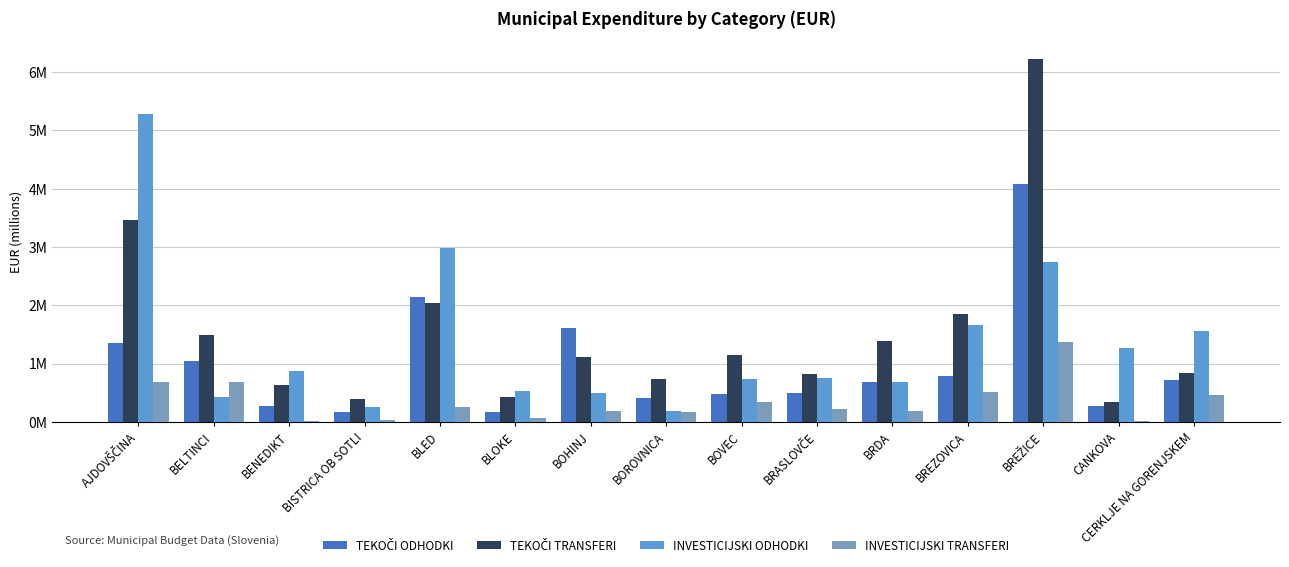

Is the value of TEKOČI ODHODKI at BRASLOVČE greater than the value of INVESTICIJSKI ODHODKI at BRDA?

No